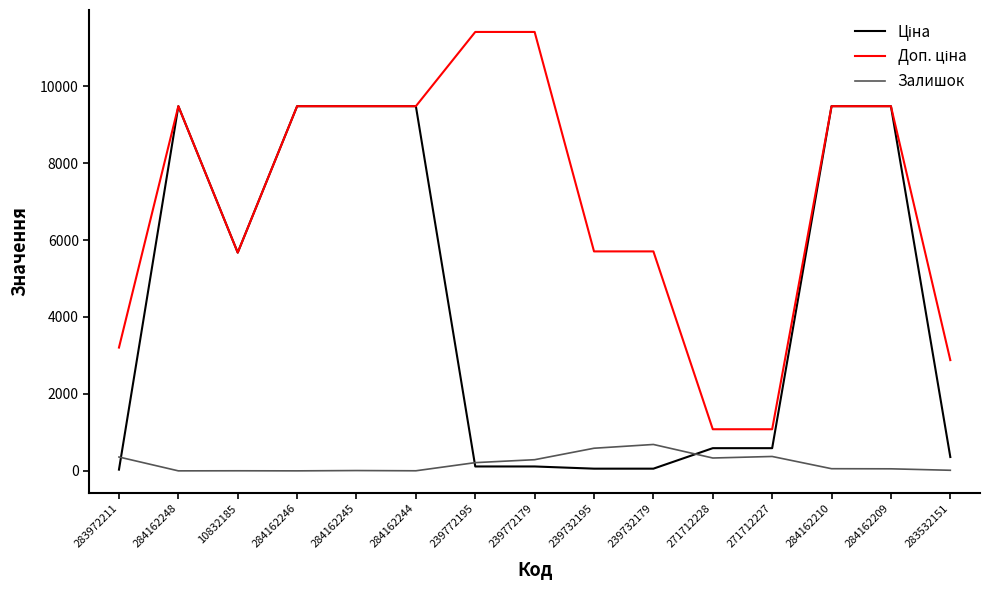

At how many categories does at least one series exceed 4021?

11